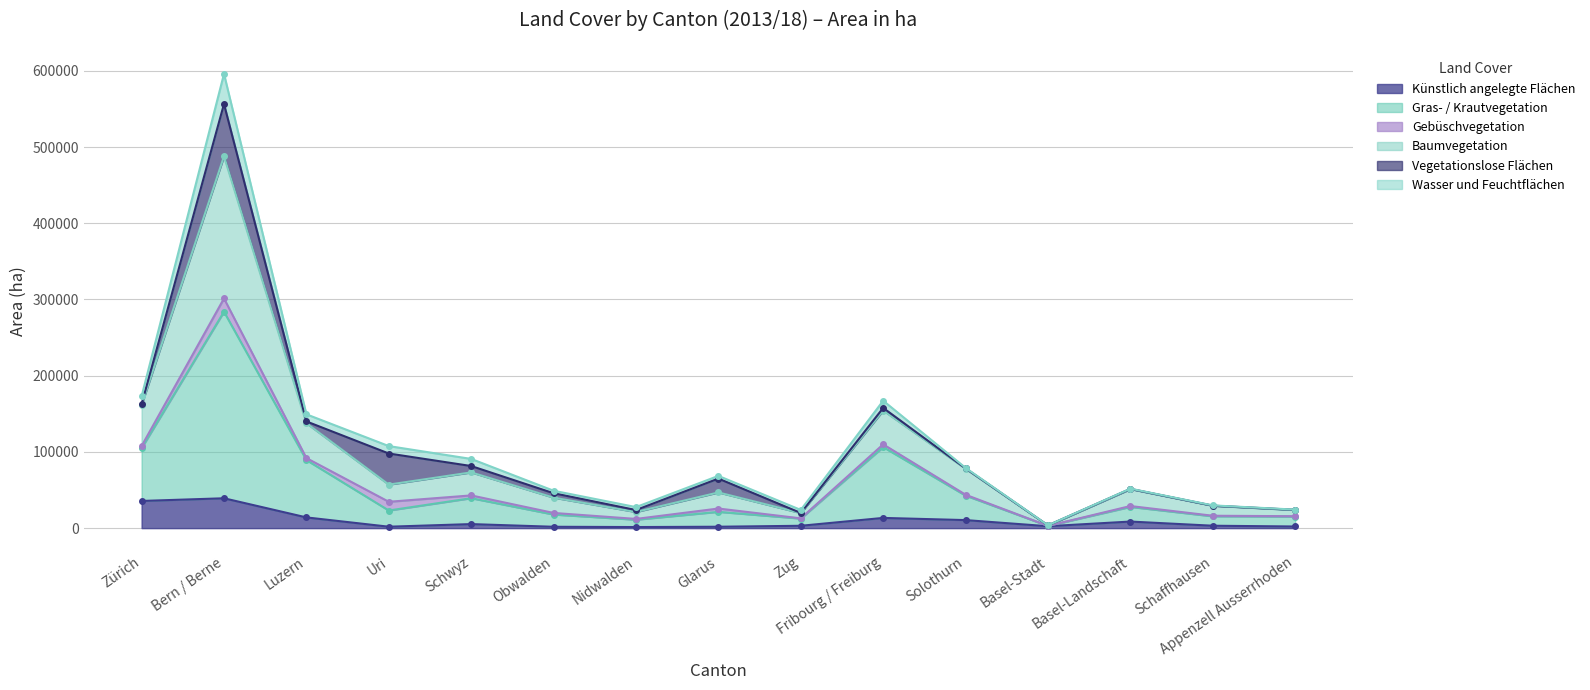

Where is the first local minimum for Künstlich angelegte Flächen?

Uri